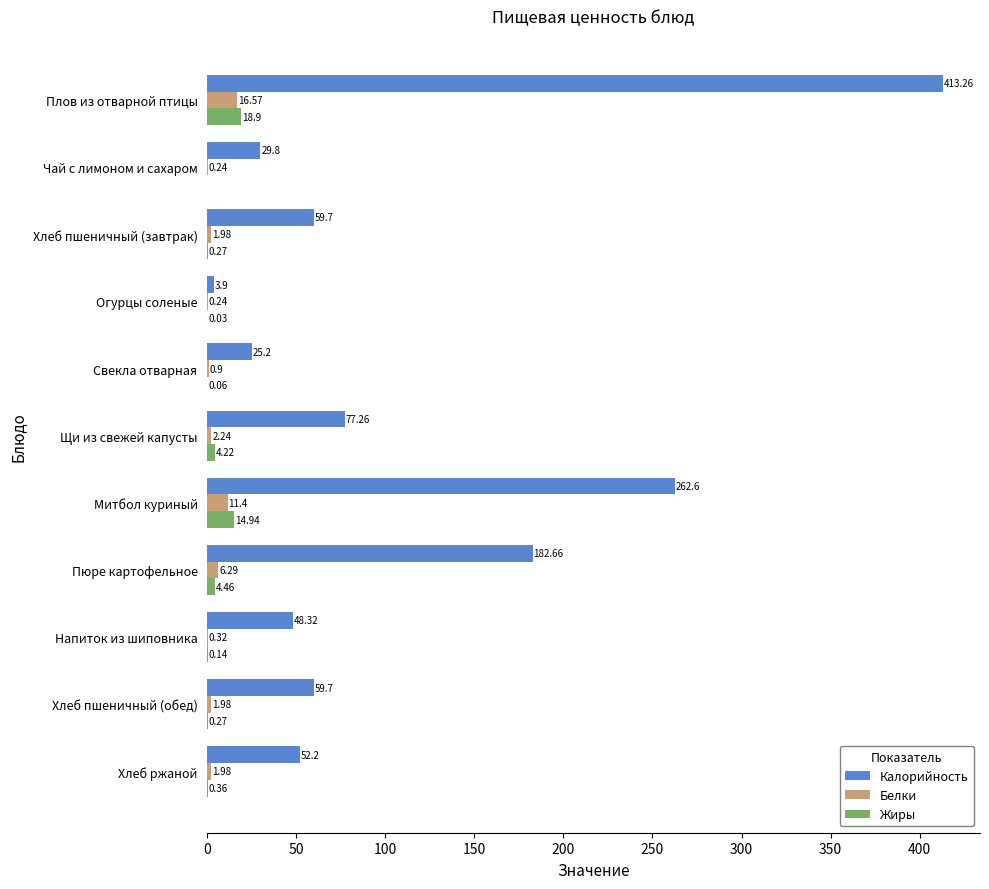

Is the value of Белки at Свекла отварная greater than the value of Жиры at Свекла отварная?

Yes